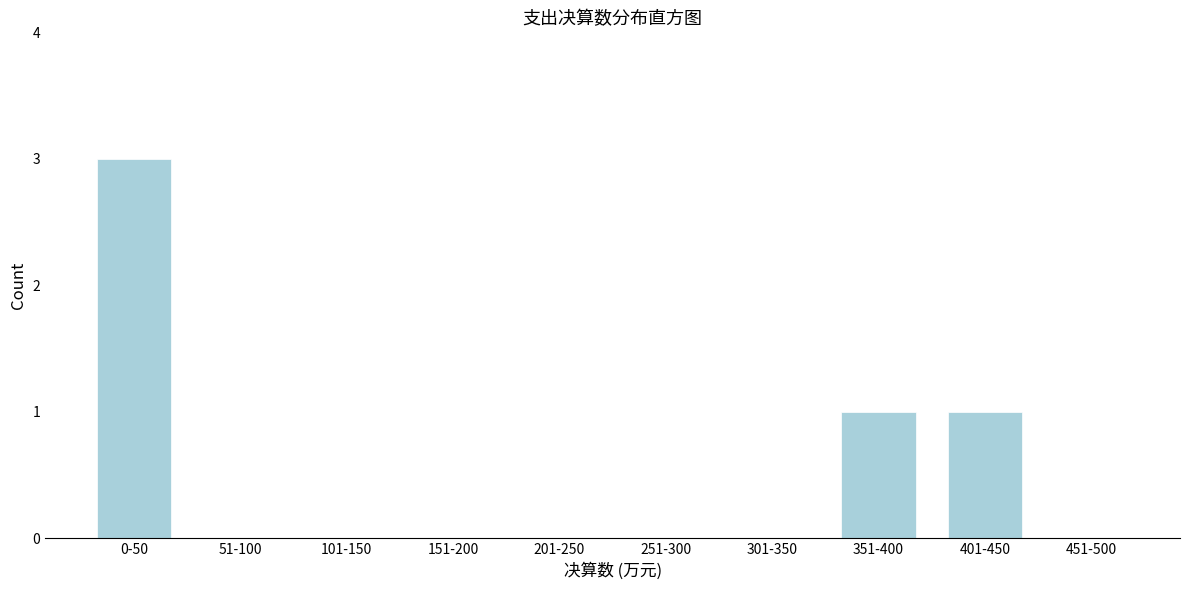

Reading right to left, list all the values displayed in this chart.

451-500=0	401-450=1	351-400=1	301-350=0	251-300=0	201-250=0	151-200=0	101-150=0	51-100=0	0-50=3